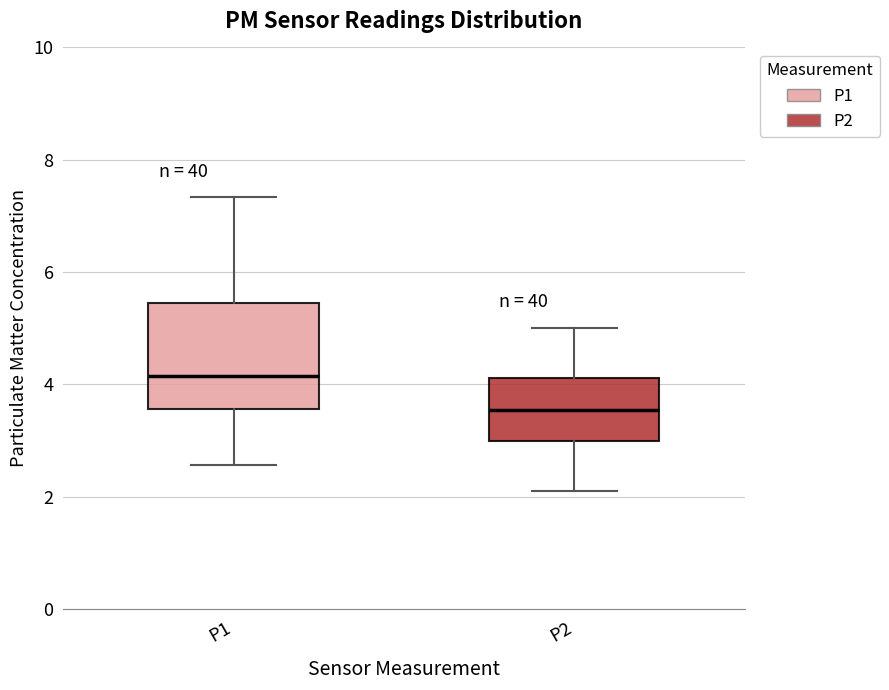

Reading left to right, transcribe this box plot: for each box, give where its median line is, the range the box spans, and where its two whiskers end, as read against the y-axis. The values are not printed on the chart, so give them approximately, as read against the axis.

P1: median 4.2, box 3.6 to 5.4, whiskers 2.6 to 7.4
P2: median 3.6, box 3.0 to 4.2, whiskers 2.2 to 5.0